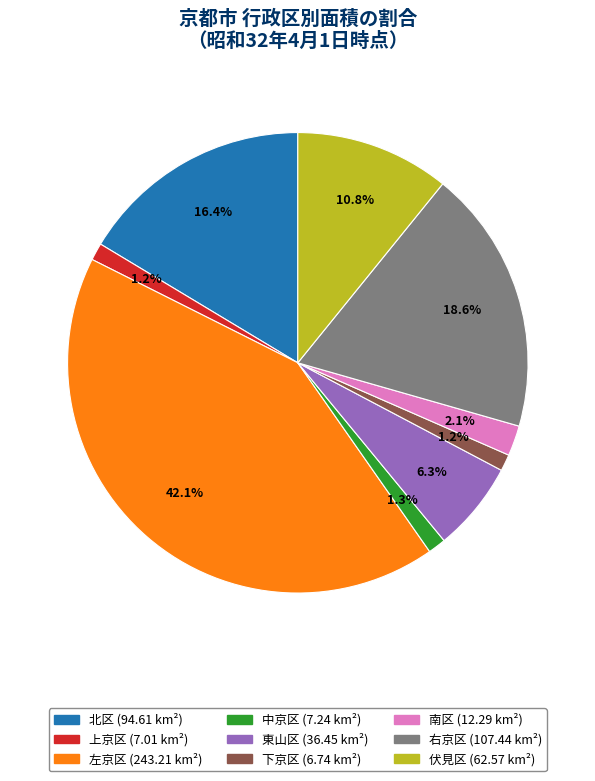

To the nearest percent, what percentage of the pie is 下京区?

1%